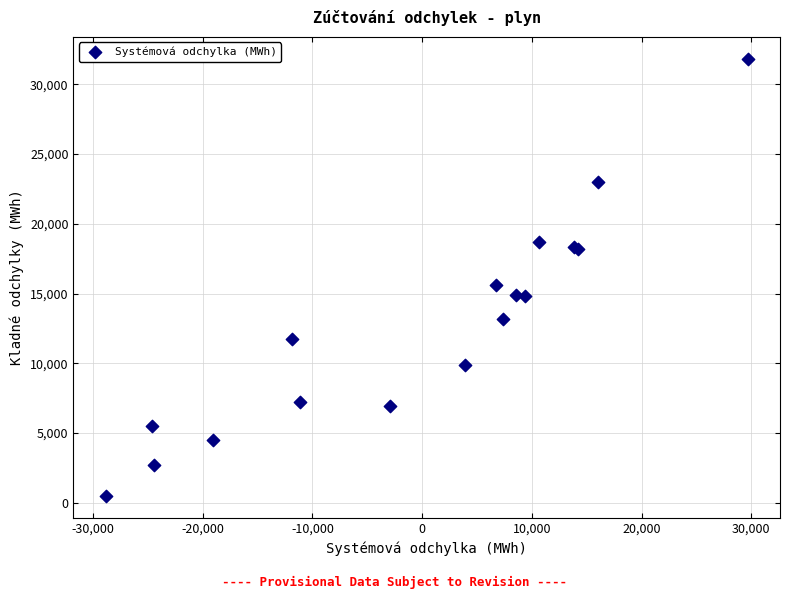

What Y value in the scatter plot is closest to 16154?

15601.5